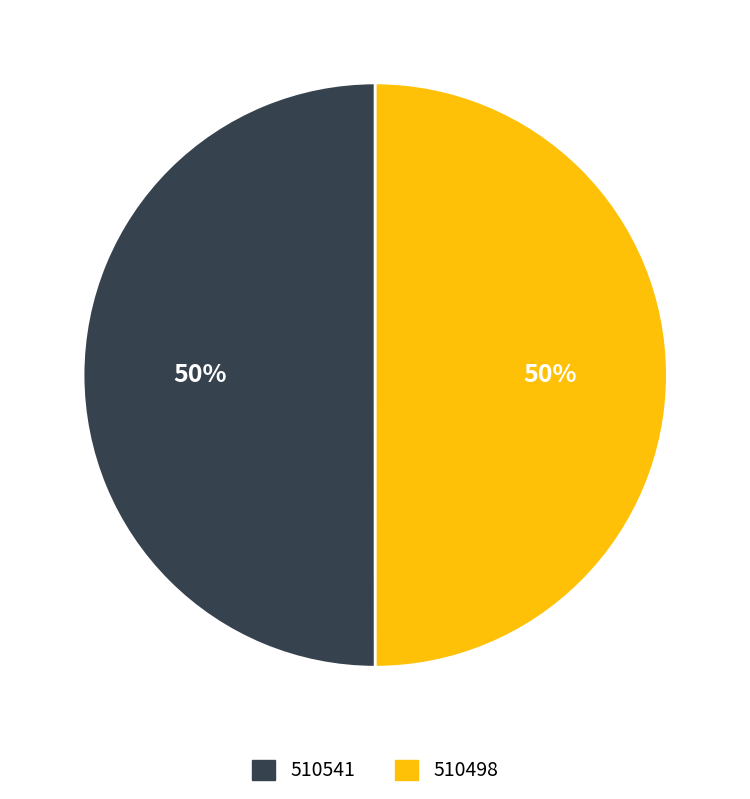

To the nearest percent, what percentage of the pie is 510541?

50%